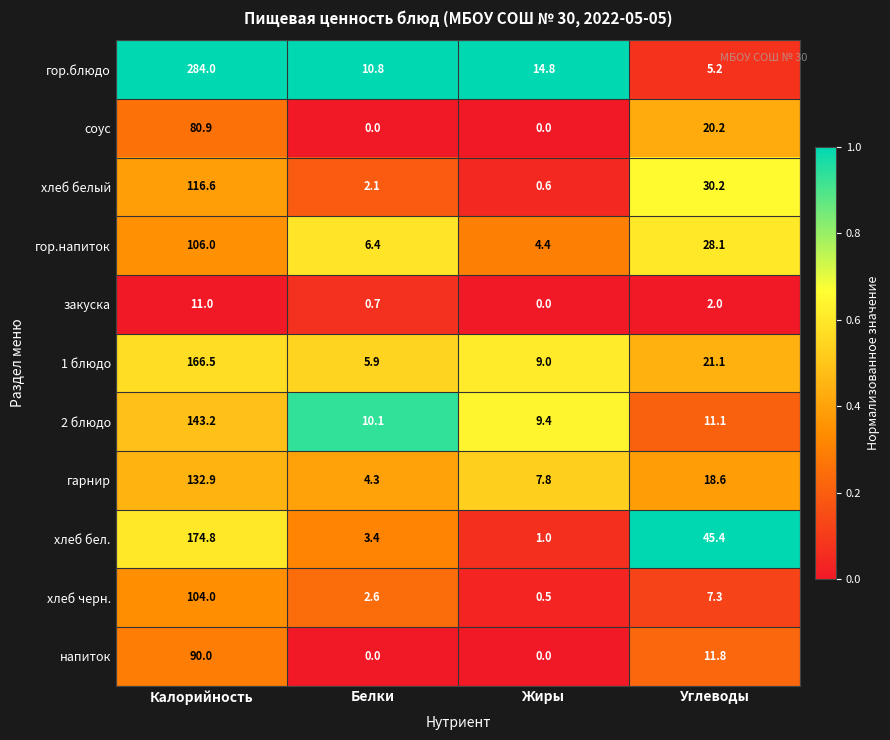

What is the highest value of the гор.блюдо series?

284.0